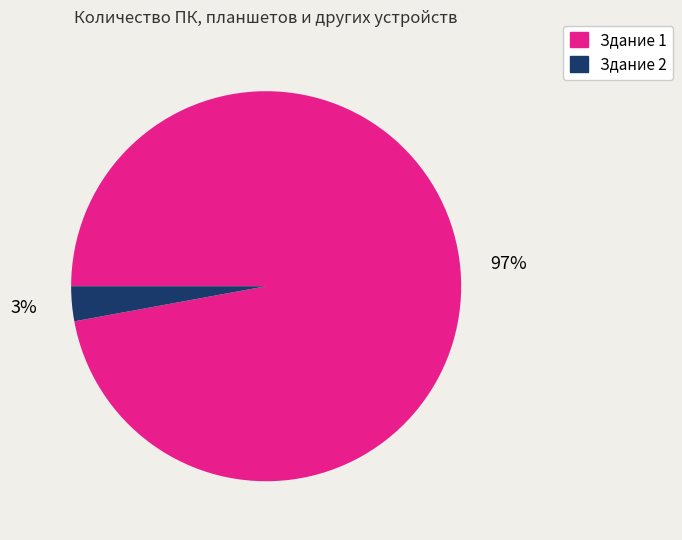

Count the number of slices in the pie.

2